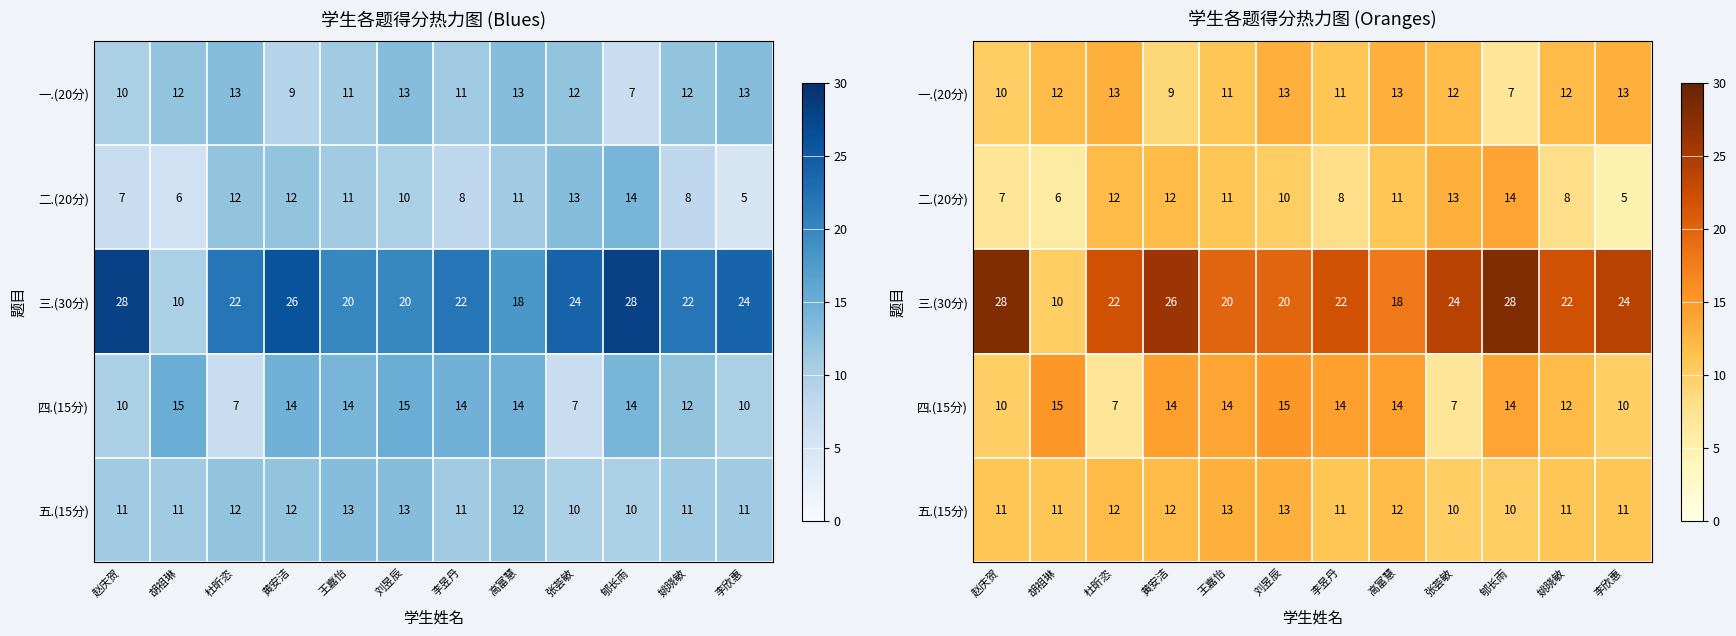

The 三.(30分) series shows 24.0 at 张荟敏. True or false?

True